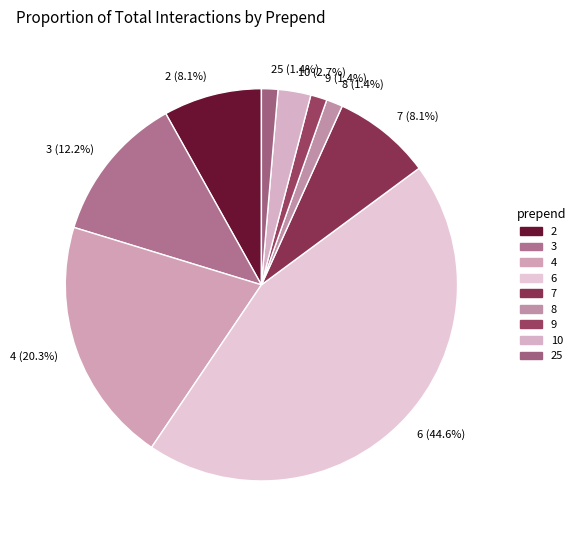

Does 2 represent more than half of the total?

No